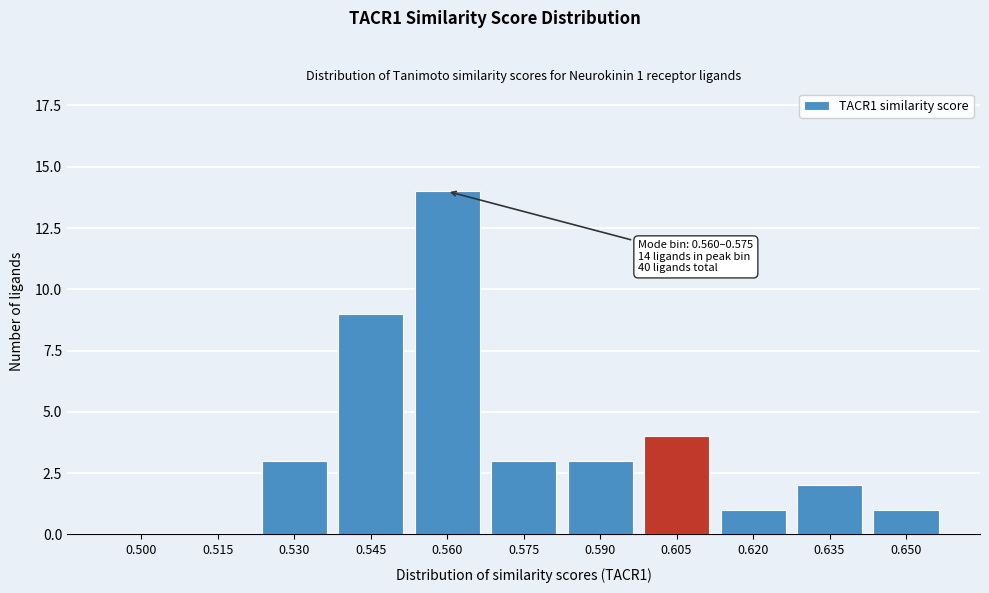

Reading right to left, extract all data points from this chart.

0.650=1	0.635=2	0.620=1	0.605=4	0.590=3	0.575=3	0.560=14	0.545=9	0.530=3	0.515=0	0.500=0